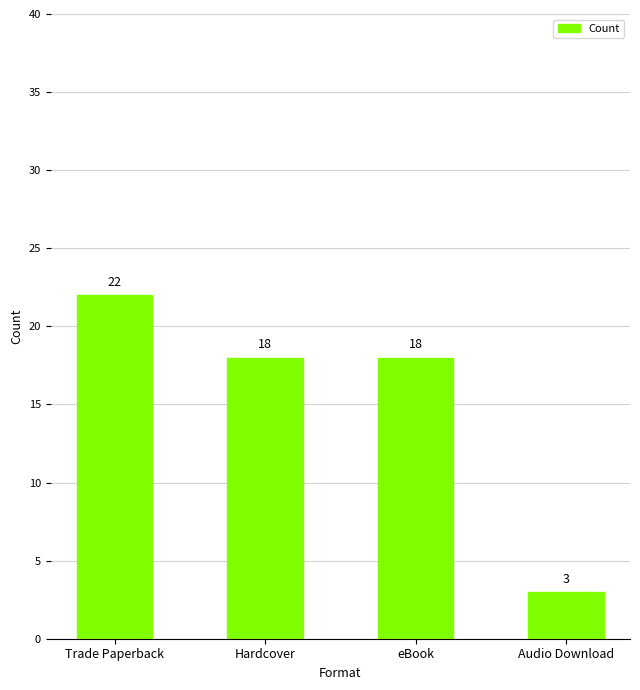

True or false: the data shows 18 at Hardcover.

True